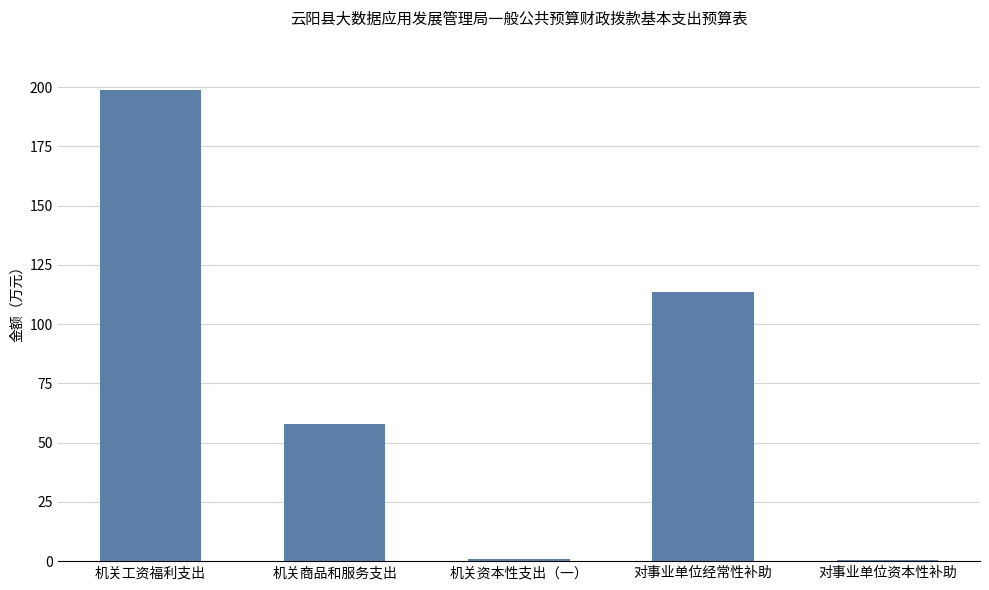

What is the change in value from 机关商品和服务支出 to 对事业单位经常性补助?

+55.9